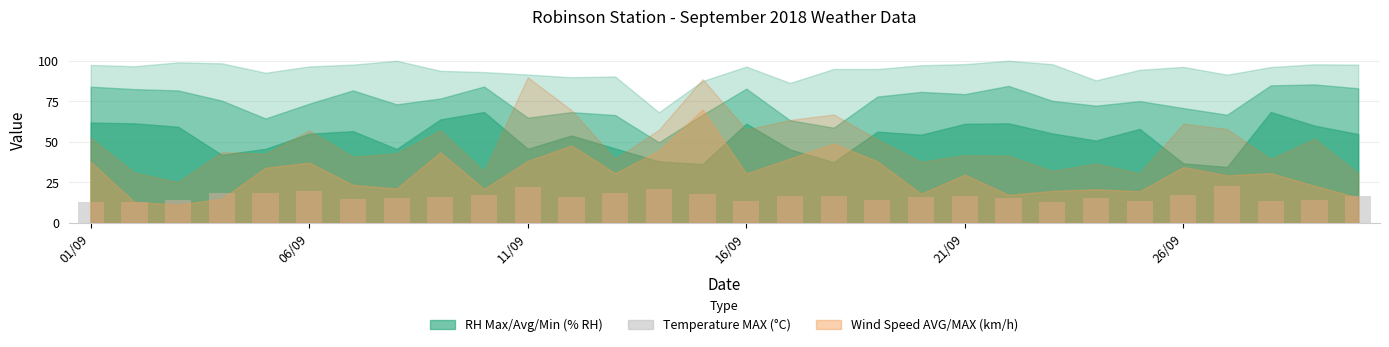

What is the greatest value displayed?

22.7